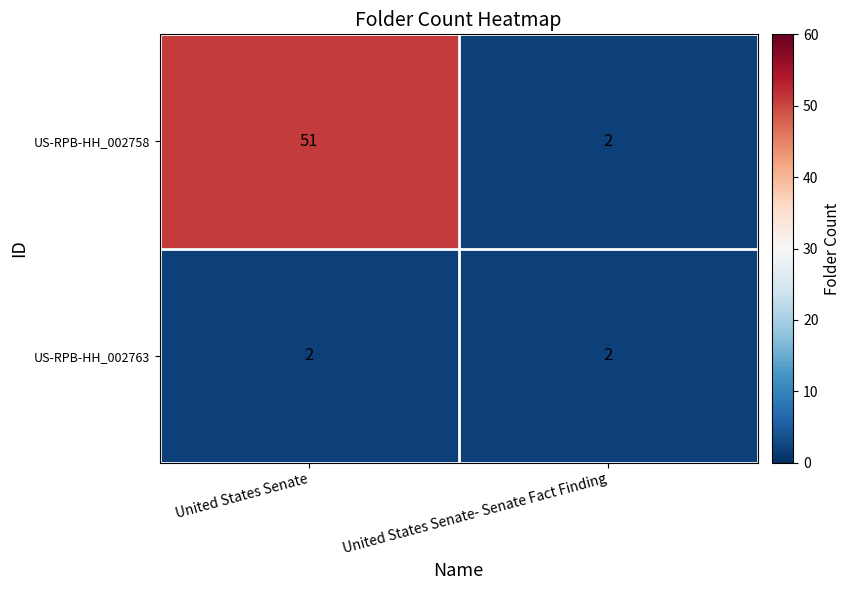

Is it true that US-RPB-HH_002758 equals 1 at United States Senate- Senate Fact Finding?

False